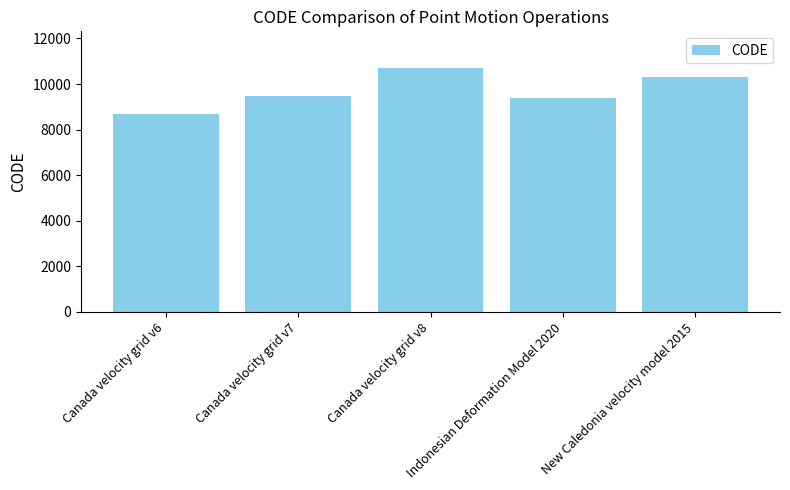

List the labels in order of value, largest first.

Canada velocity grid v8, New Caledonia velocity model 2015, Canada velocity grid v7, Indonesian Deformation Model 2020, Canada velocity grid v6